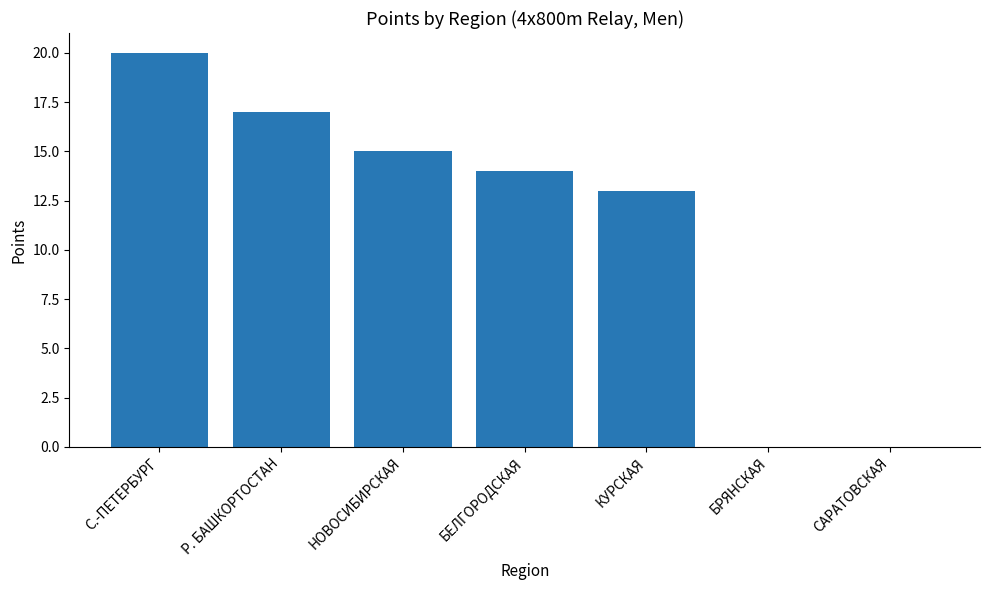

What is the sum of all values?

79